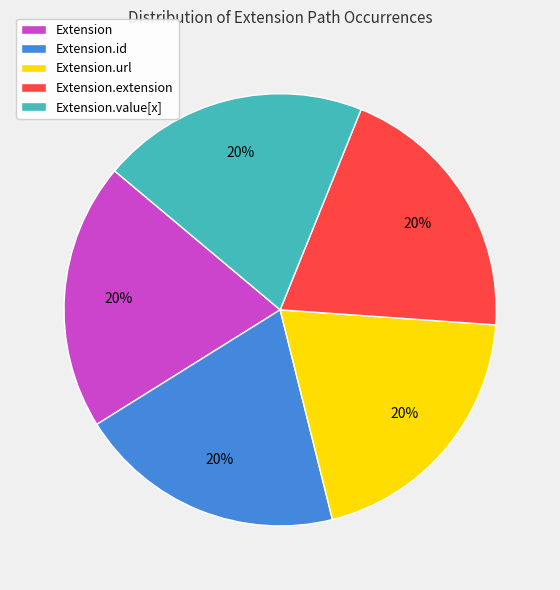

What is the ratio of the value at Extension.url to the value at Extension?

1.0